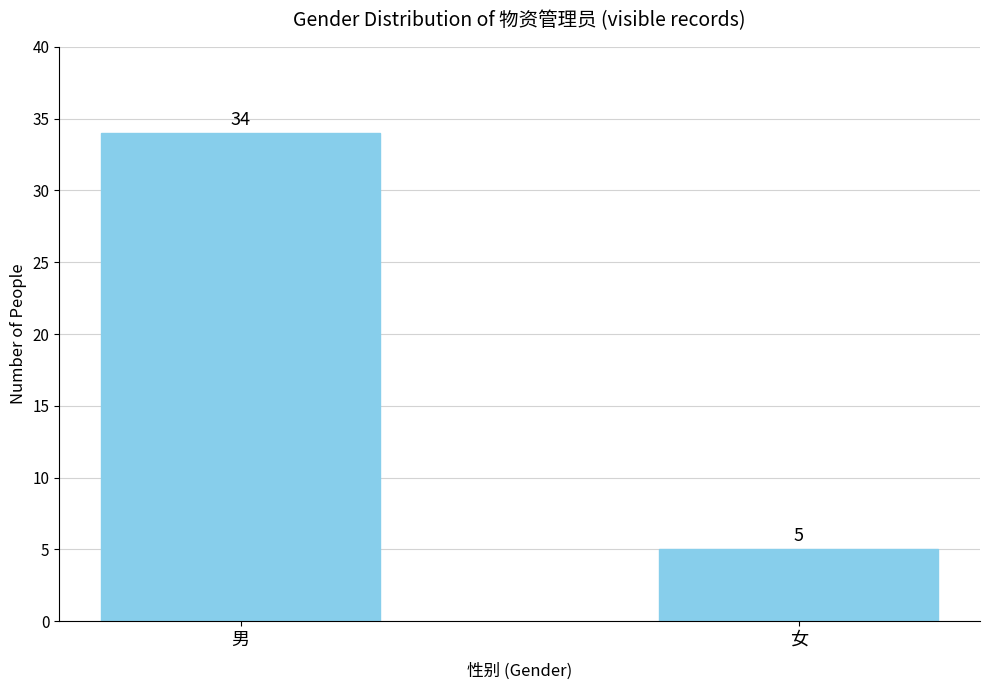

Read the value at 女.

5